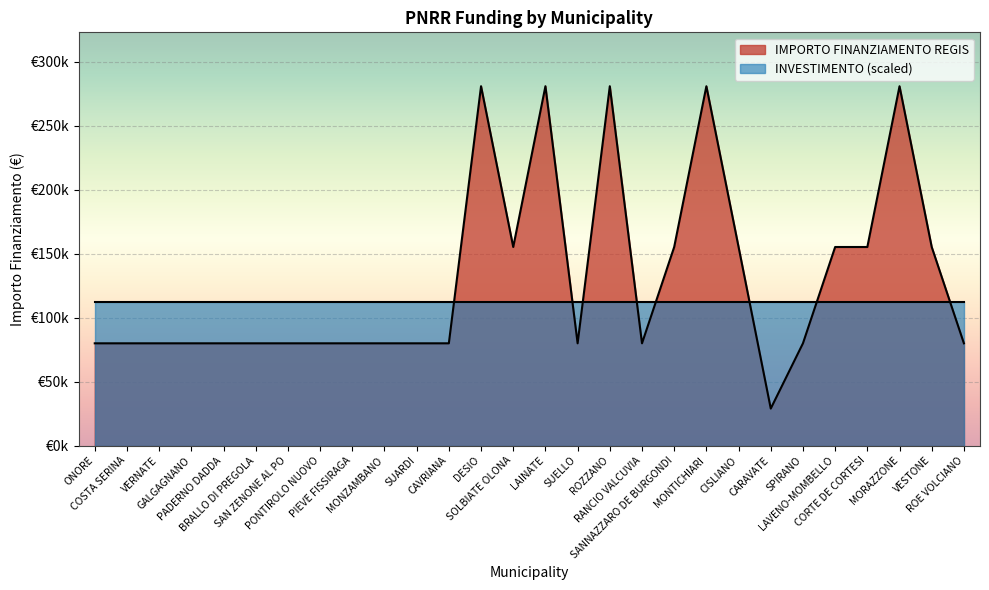

The value at SAN ZENONE AL PO is 25046. True or false?

False